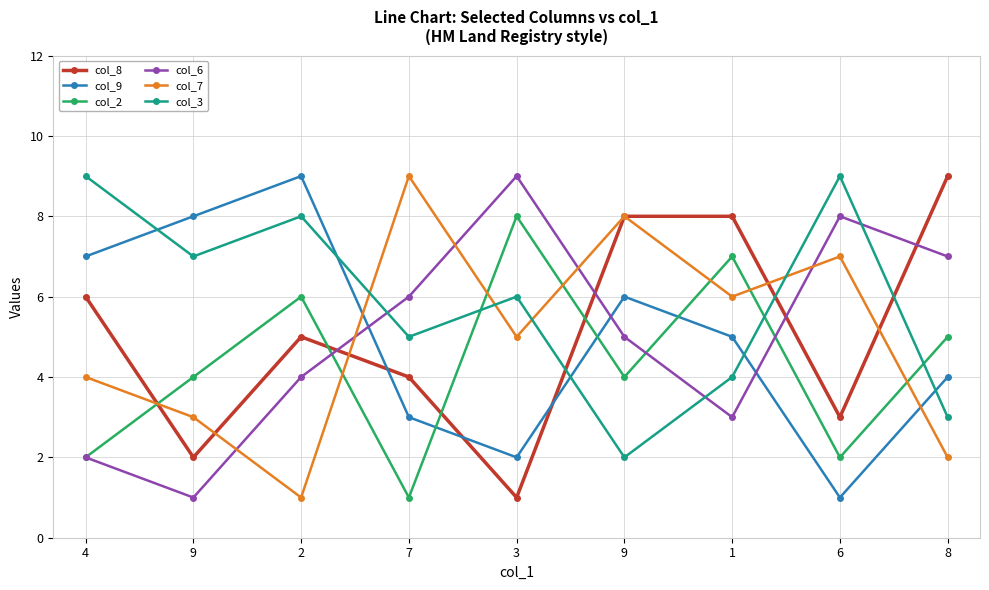

How many intersections are there between col_2 and col_6?

3